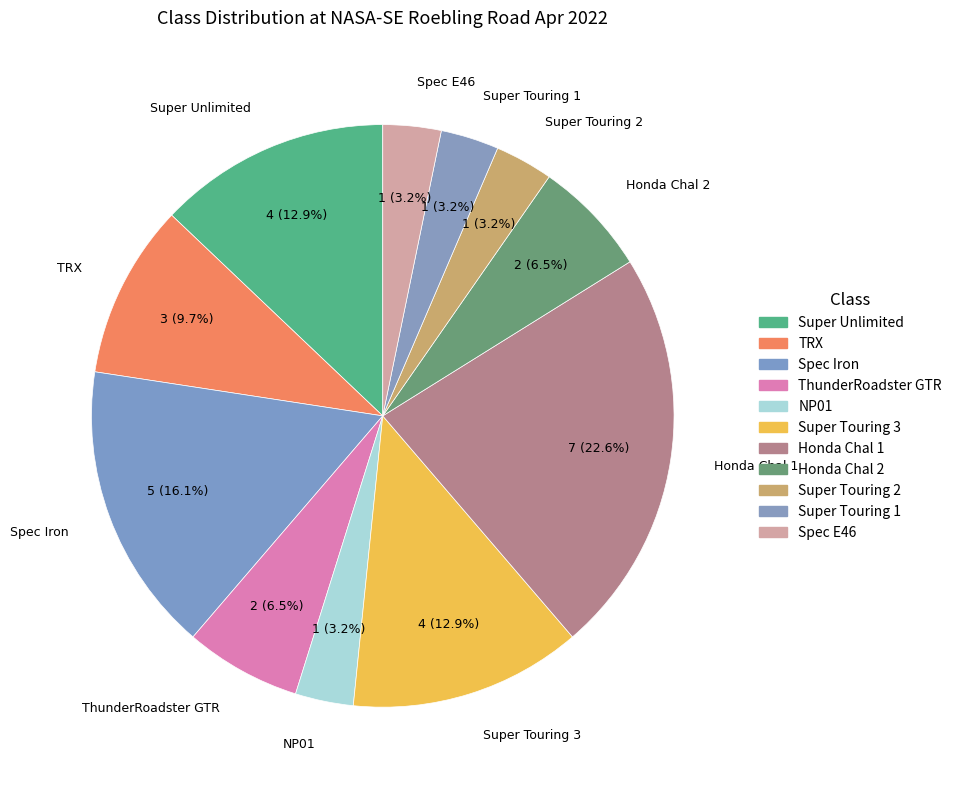

Which category has the biggest portion of the pie?

Honda Chal 1